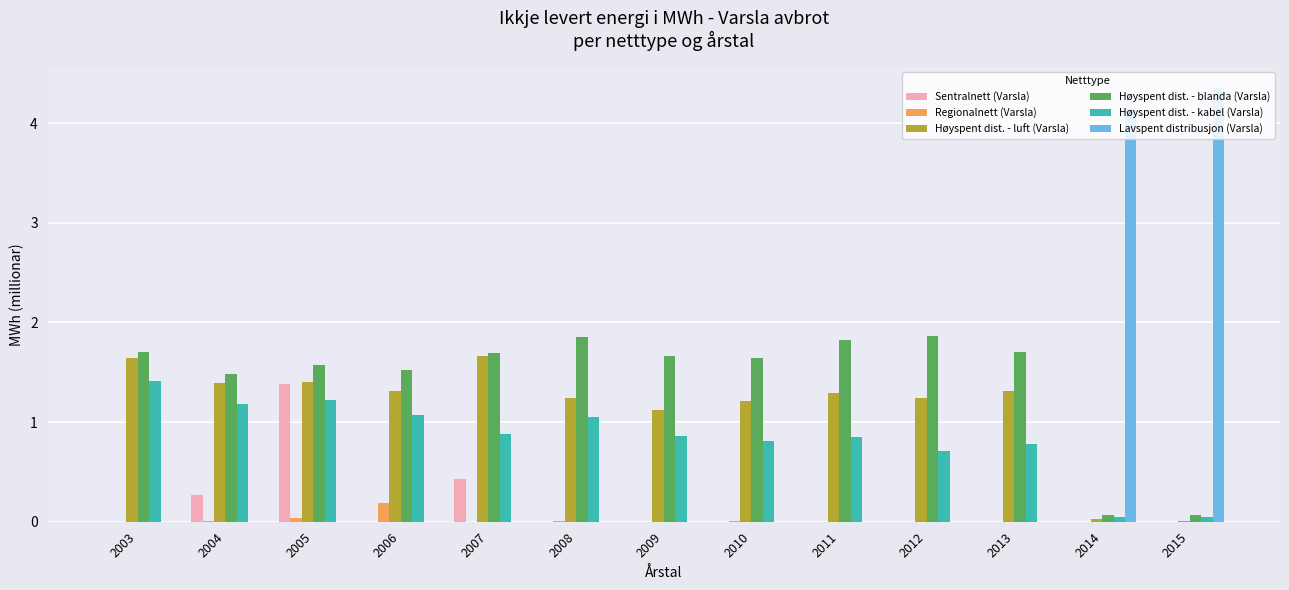

What are all the series names shown in the legend?

Sentralnett (Varsla), Regionalnett (Varsla), Høyspent dist. - luft (Varsla), Høyspent dist. - blanda (Varsla), Høyspent dist. - kabel (Varsla), Lavspent distribusjon (Varsla)